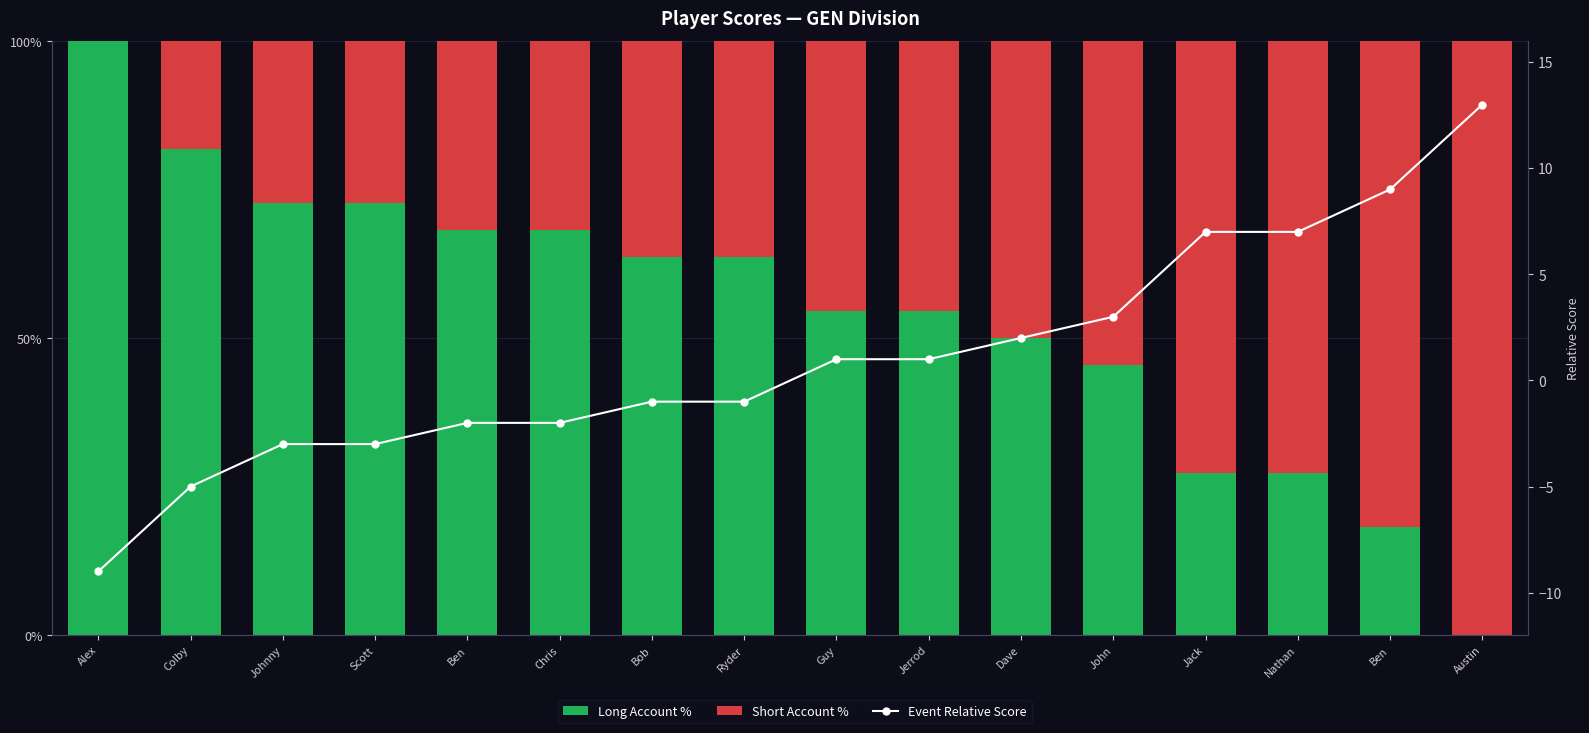

Reading left to right, extract all data points from this chart.

Long Account %: Alex=100.0	Colby=81.8	Johnny=72.7	Scott=72.7	Ben=68.2	Chris=68.2	Bob=63.6	Ryder=63.6	Guy=54.5	Jerrod=54.5	Dave=50.0	John=45.5	Jack=27.3	Nathan=27.3	Ben=18.2	Austin=0.0
Short Account %: Alex=0.0	Colby=18.2	Johnny=27.3	Scott=27.3	Ben=31.8	Chris=31.8	Bob=36.4	Ryder=36.4	Guy=45.5	Jerrod=45.5	Dave=50.0	John=54.5	Jack=72.7	Nathan=72.7	Ben=81.8	Austin=100.0
Event Relative Score: Alex=-9.0	Colby=-5.0	Johnny=-3.0	Scott=-3.0	Ben=-2.0	Chris=-2.0	Bob=-1.0	Ryder=-1.0	Guy=1.0	Jerrod=1.0	Dave=2.0	John=3.0	Jack=7.0	Nathan=7.0	Ben=9.0	Austin=13.0